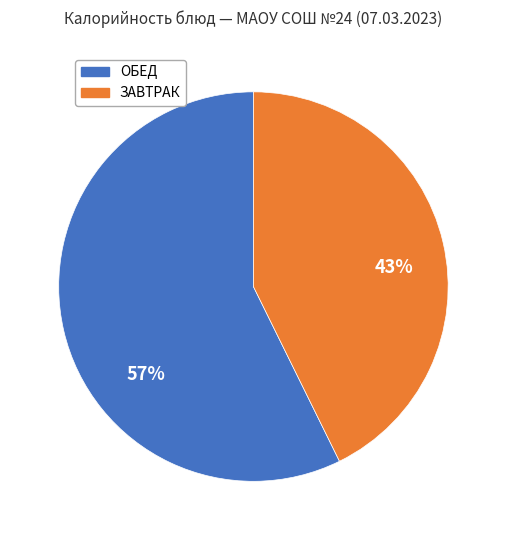

To the nearest percent, what percentage of the pie is ЗАВТРАК?

43%